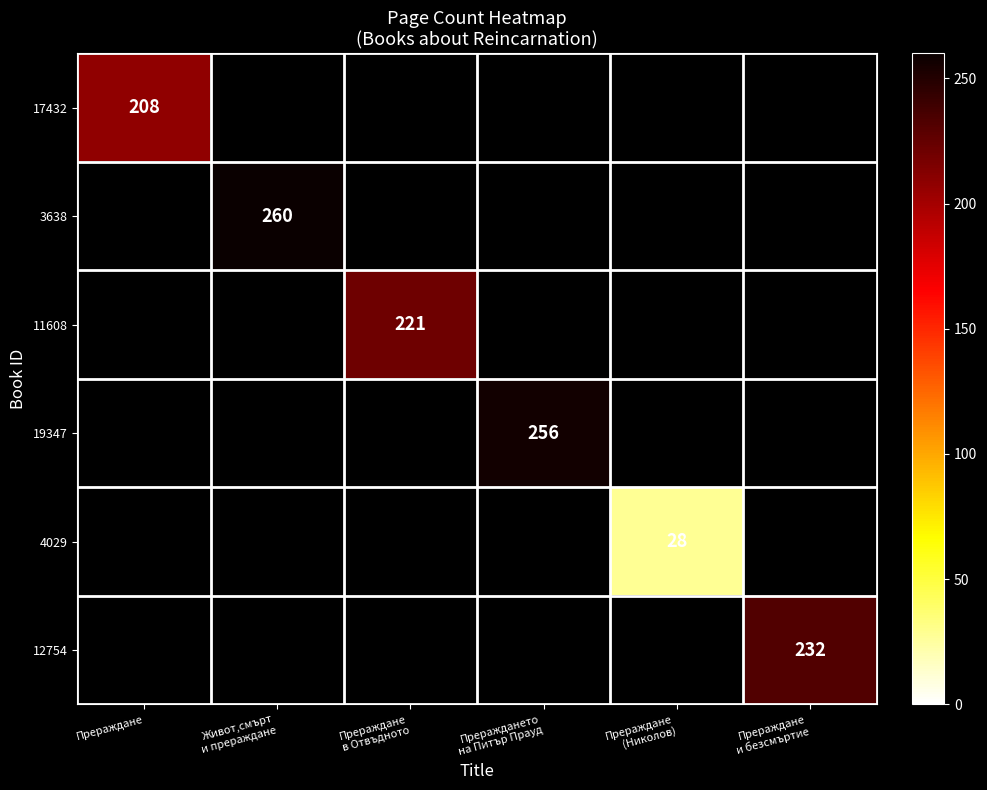

Is the value of 17432 at Живот,смърт и прераждане greater than the value of 3638 at Живот,смърт и прераждане?

No